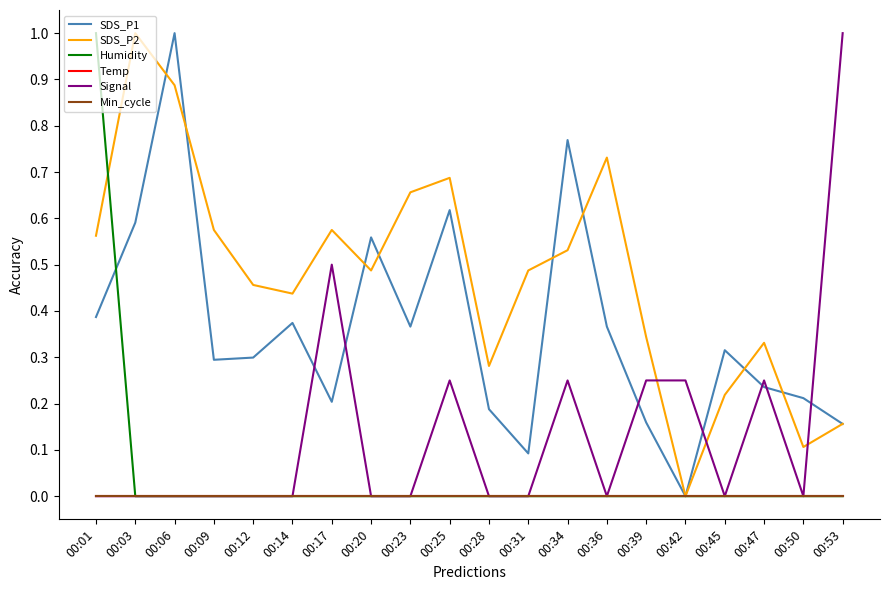

True or false: Signal and Humidity intersect in this chart.

False